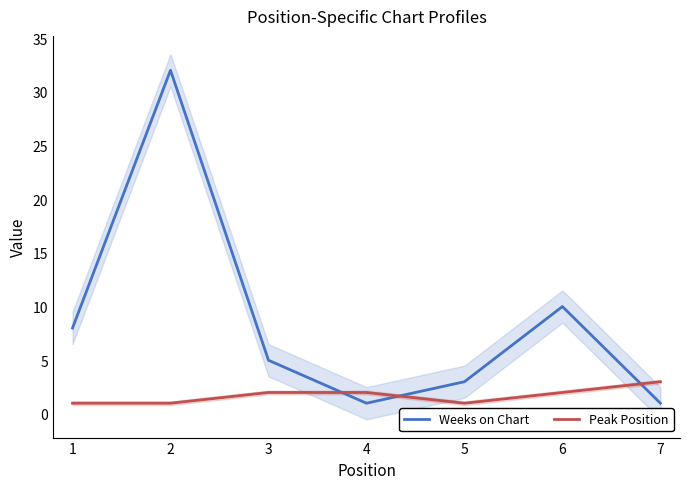

How many intersections are there between Peak Position and Weeks on Chart?

3